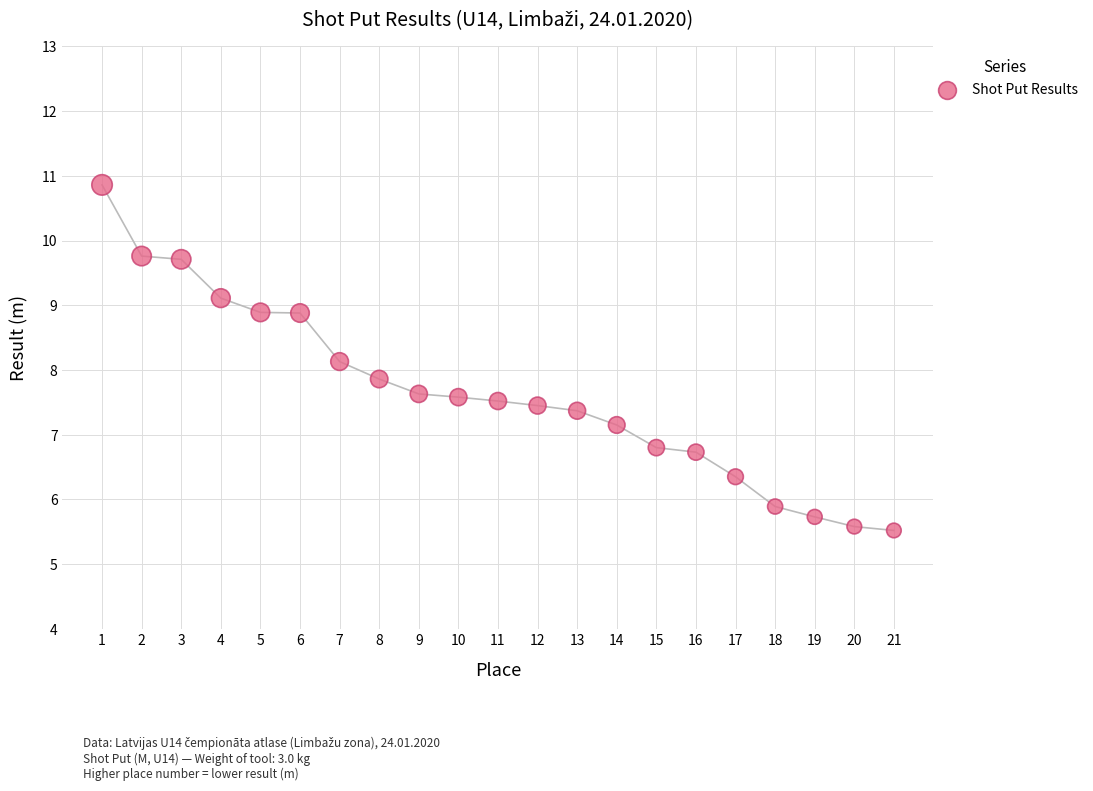

What is the range of X values (max minus min)?

20.0